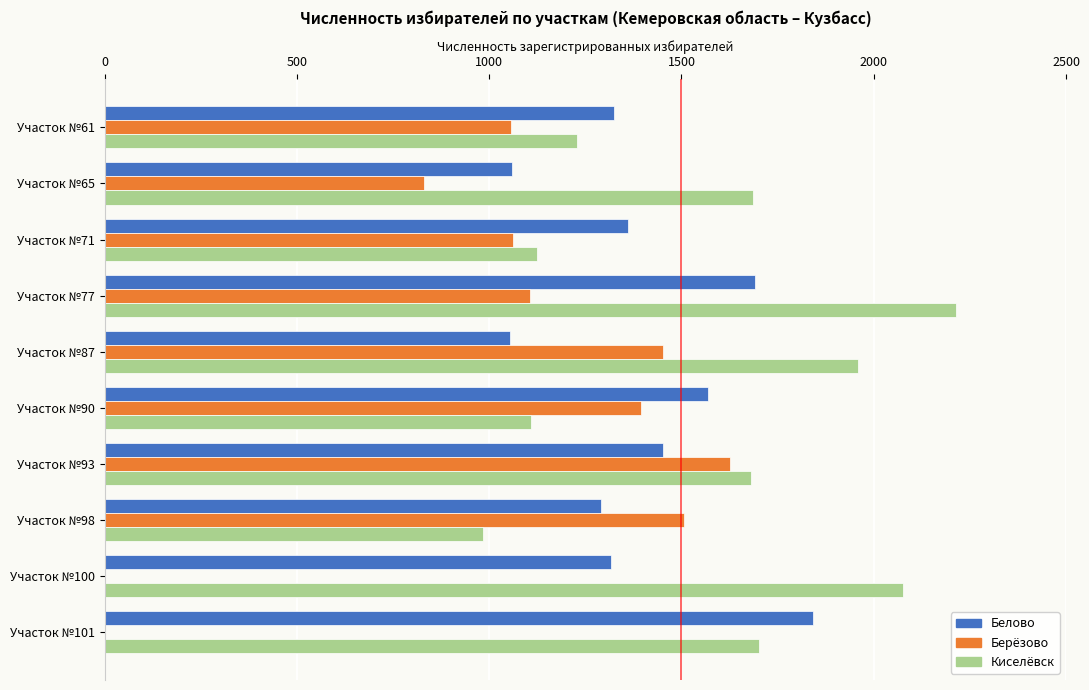

What is the sum of the Берёзово values at Участок №90 and Участок №101?

1395